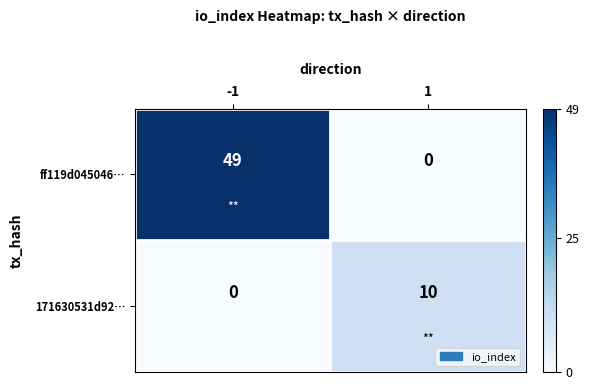

What is the difference between the highest and lowest values at 1?

10